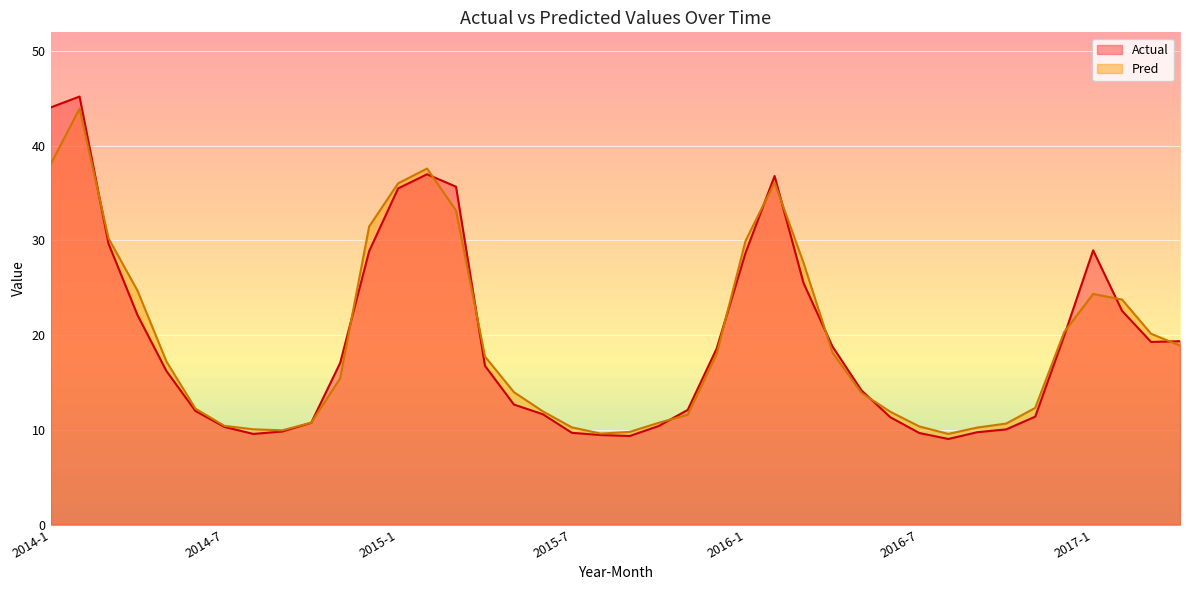

How many data points in Pred are less than 17?

20